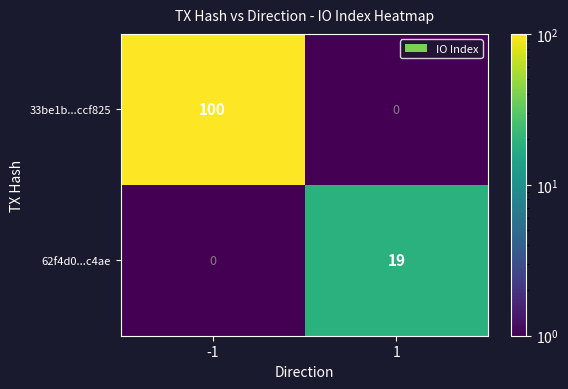

What is the difference between the 33be1b...ccf825 values at 1 and -1?

100